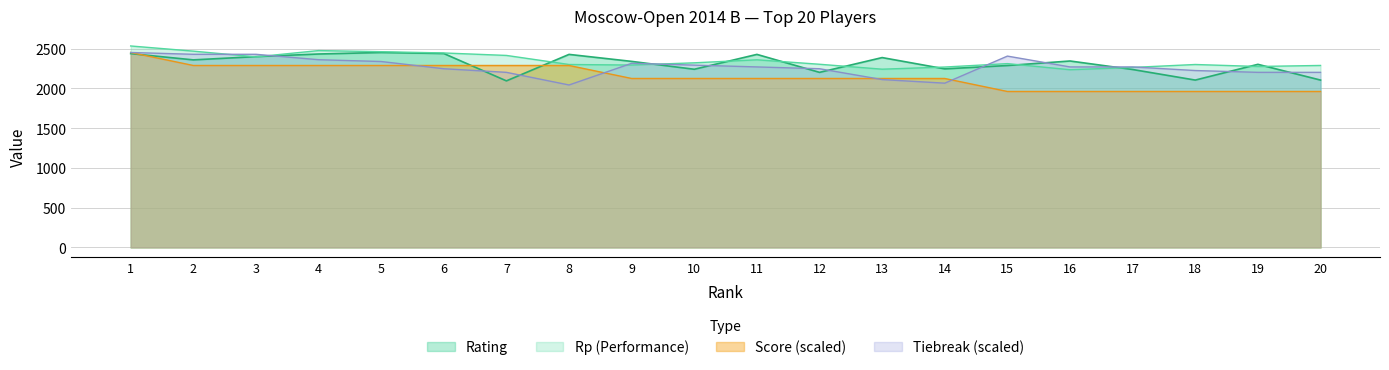

How many distinct data groups are displayed?

4